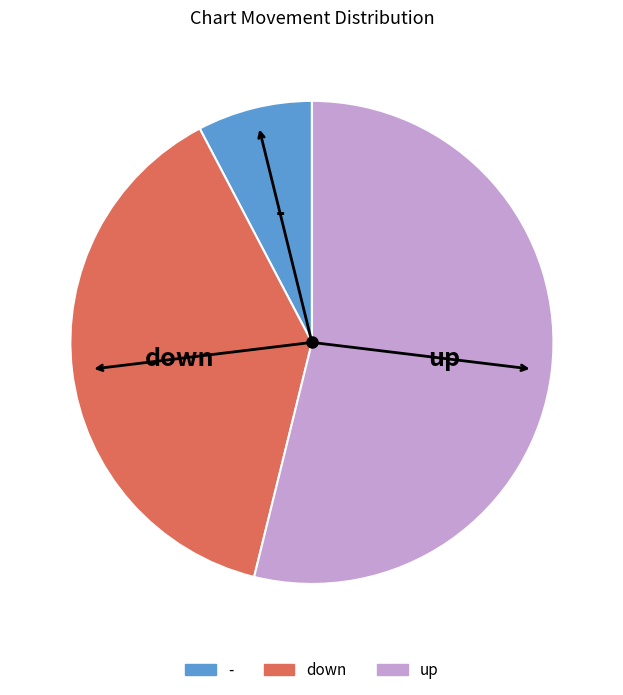

Is the sum of down and up greater than half?

Yes